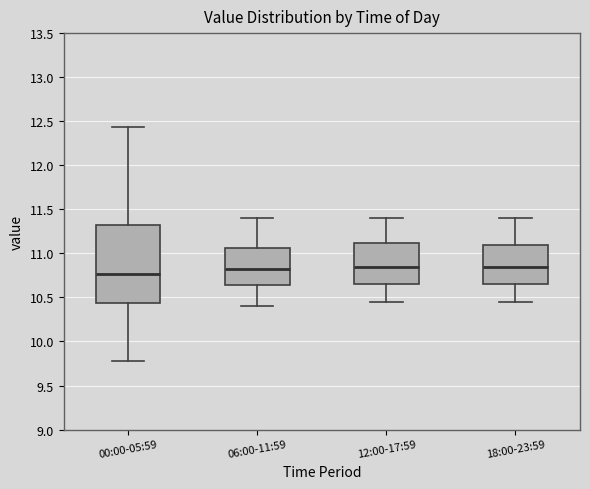

Which box has the lowest median line?

00:00-05:59